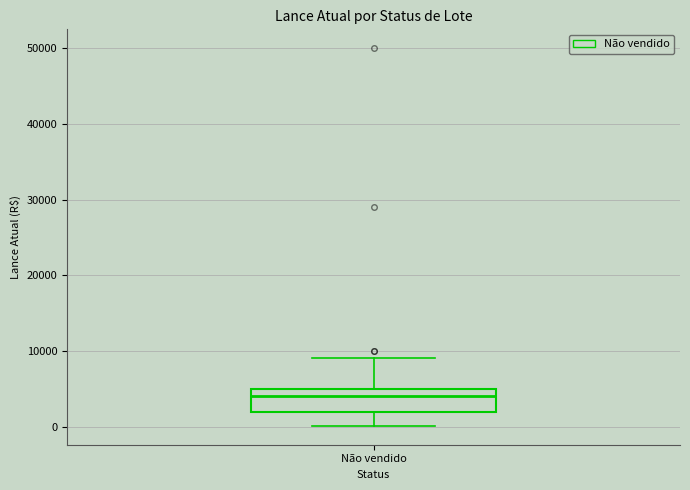

Transcribe this box plot: give where the median line is, the range the box spans, and where the two whiskers end, as read against the y-axis. The values are not printed on the chart, so give them approximately, as read against the axis.

median 4000, box 2000 to 5000, whiskers 0 to 9000